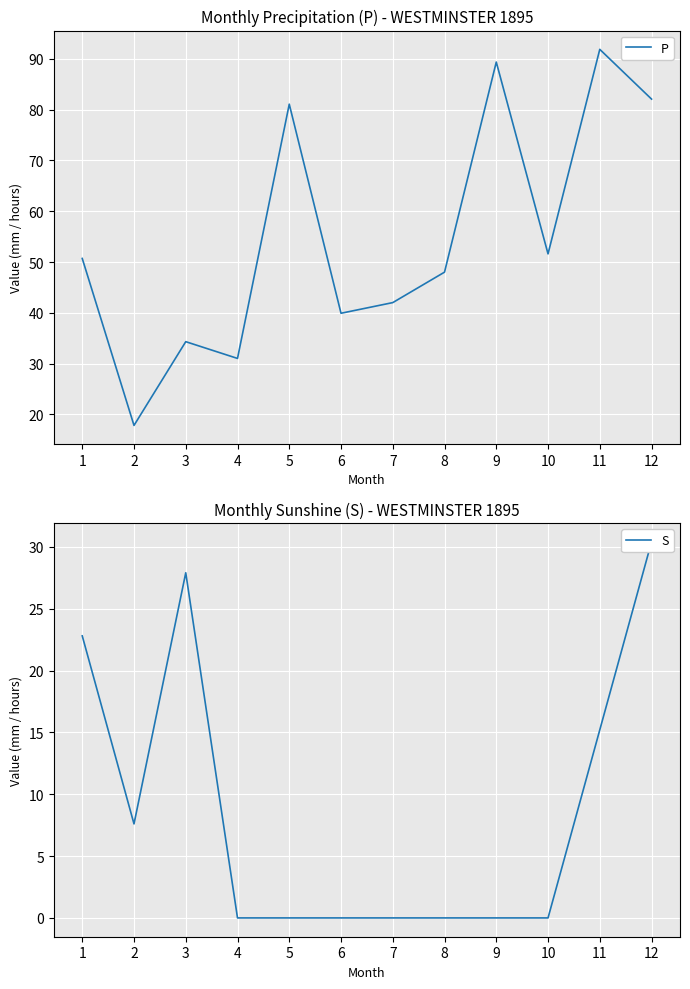

The P series shows 8.3 at 6. True or false?

False